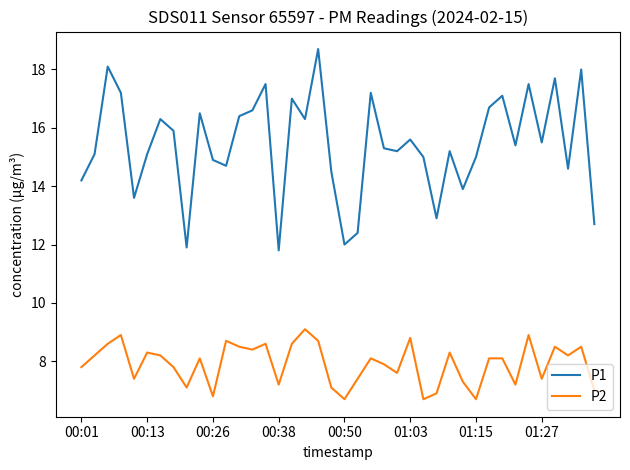

Which series has the largest total across all categories?

P1